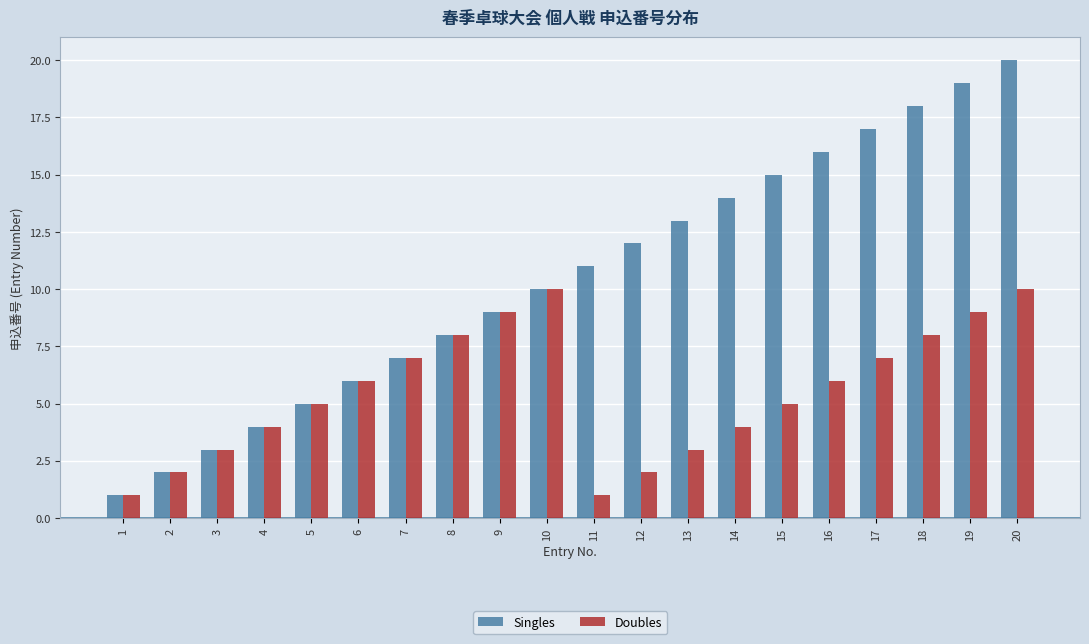

What is the difference between the maximum and second lowest values in the Doubles series?

9